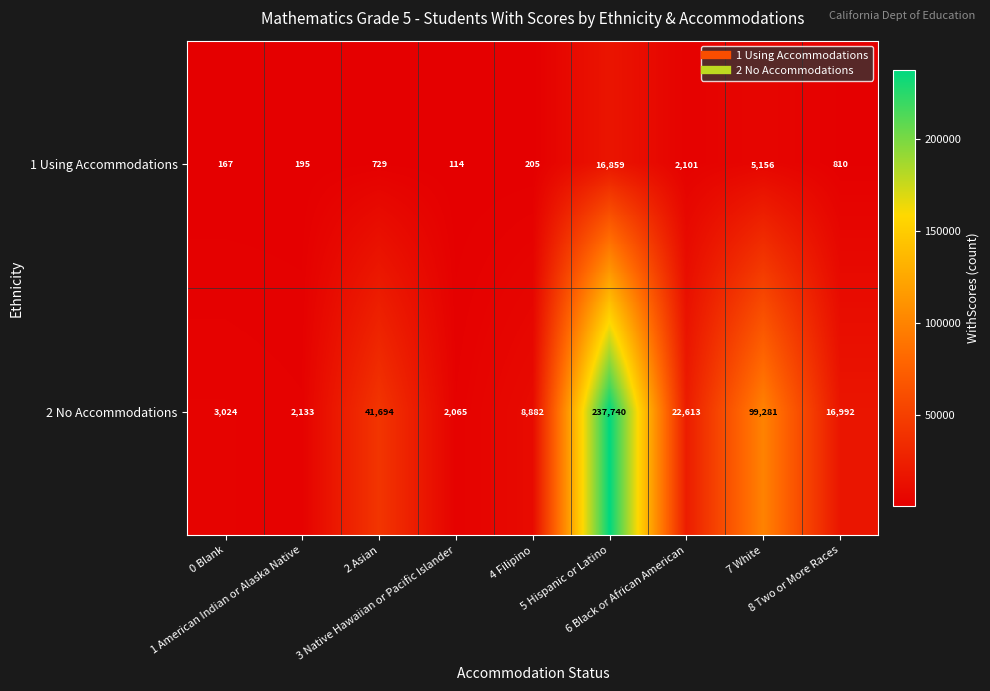

What is the difference between the highest and lowest values at 5 Hispanic or Latino?

220881